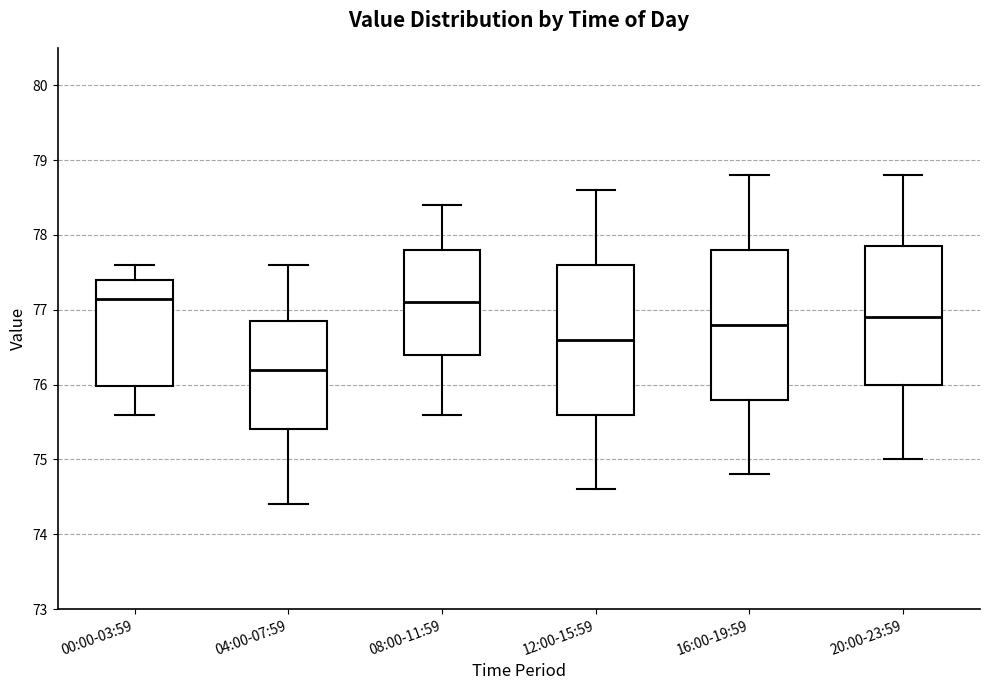

Where does the upper whisker of the box for 16:00-19:59 end on the y-axis? The values are not printed on the chart, so give them approximately, as read against the axis.

78.8